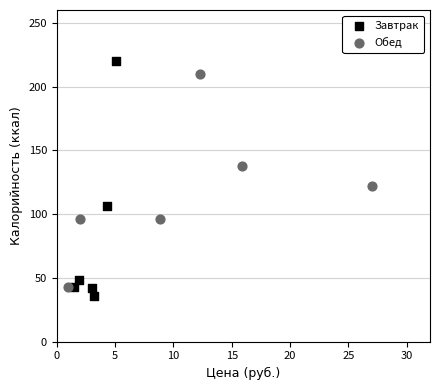

Which series has the widest spread of Y values?

Завтрак